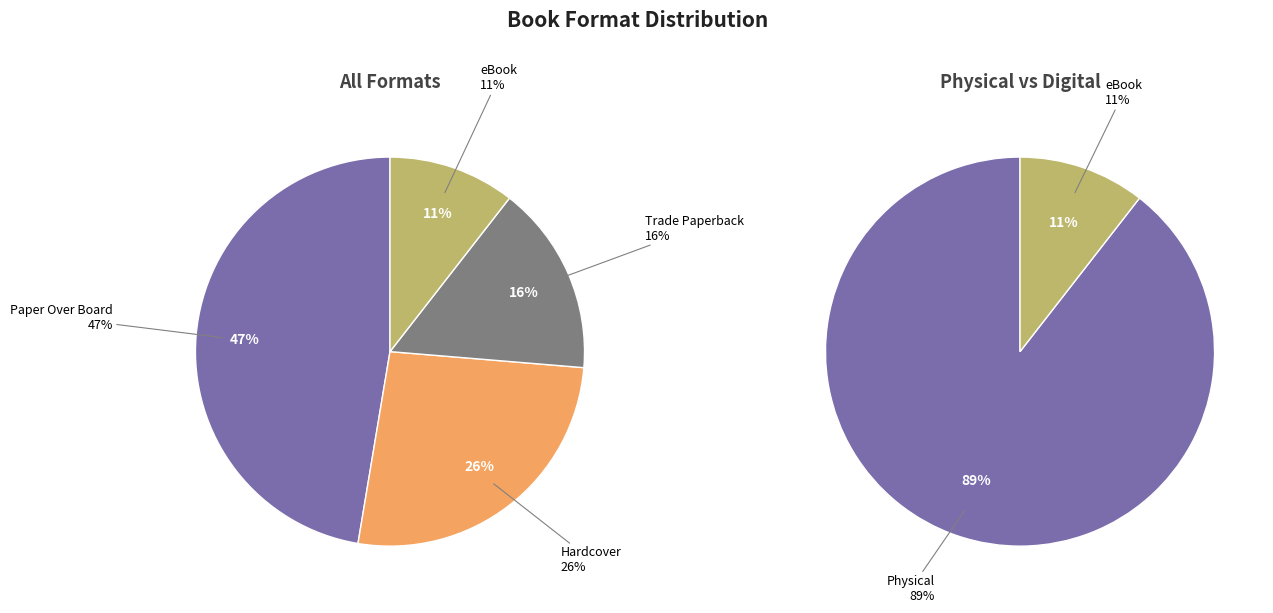

To the nearest percent, what portion does Hardcover represent?

26%